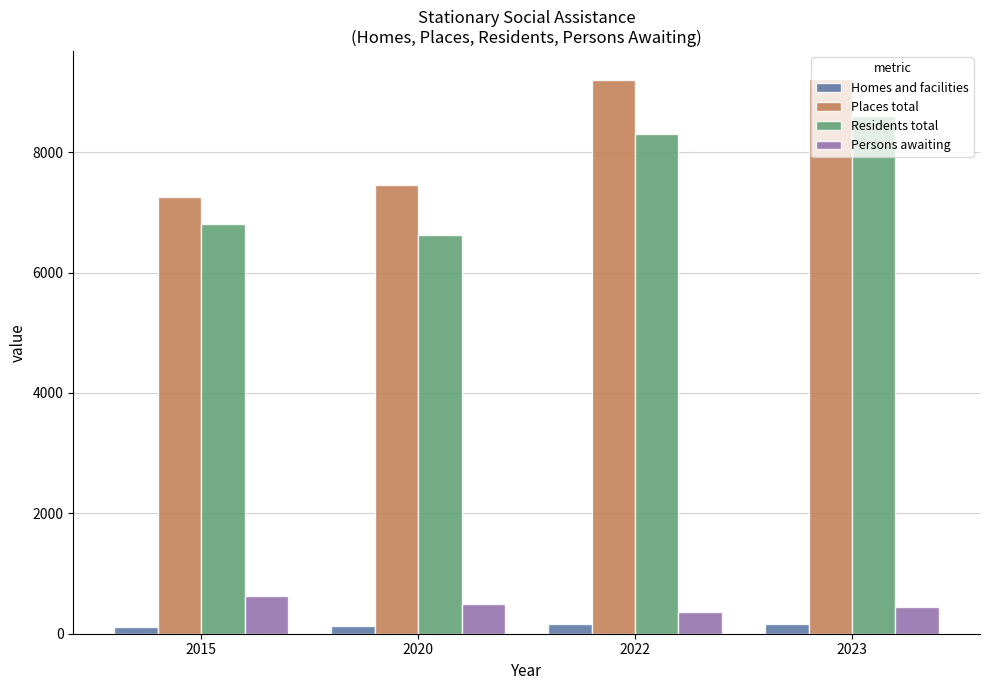

What is the lowest value of the Homes and facilities series?

111